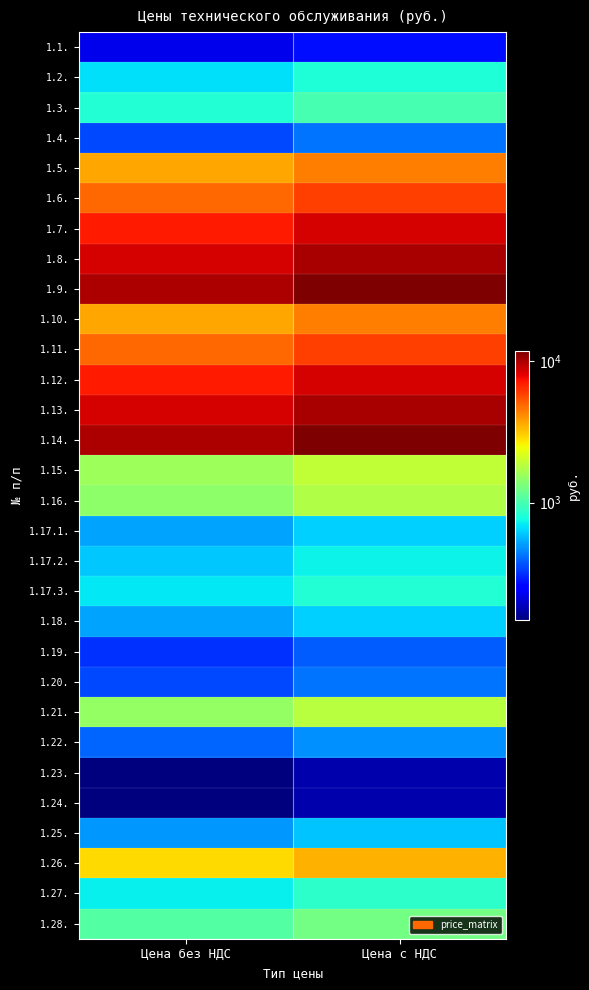

Reading left to right, list all the values displayed in this chart.

1.1.: Цена без НДС=225.0	Цена с НДС=270.0
1.2.: Цена без НДС=675.0	Цена с НДС=810.0
1.3.: Цена без НДС=830.0	Цена с НДС=996.0
1.4.: Цена без НДС=351.7	Цена с НДС=422.0
1.5.: Цена без НДС=3657.5	Цена с НДС=4389.0
1.6.: Цена без НДС=4923.3	Цена с НДС=5908.0
1.7.: Цена без НДС=7032.5	Цена с НДС=8439.0
1.8.: Цена без НДС=8439.2	Цена с НДС=10127.0
1.9.: Цена без НДС=9845.8	Цена с НДС=11815.0
1.10.: Цена без НДС=3657.5	Цена с НДС=4389.0
1.11.: Цена без НДС=4923.3	Цена с НДС=5908.0
1.12.: Цена без НДС=7032.5	Цена с НДС=8439.0
1.13.: Цена без НДС=8439.2	Цена с НДС=10127.0
1.14.: Цена без НДС=9845.8	Цена с НДС=11815.0
1.15.: Цена без НДС=1578.3	Цена с НДС=1894.0
1.16.: Цена без НДС=1462.5	Цена с НДС=1755.0
1.17.1.: Цена без НДС=520.0	Цена с НДС=624.0
1.17.2.: Цена без НДС=605.0	Цена с НДС=726.0
1.17.3.: Цена без НДС=689.2	Цена с НДС=827.0
1.18.: Цена без НДС=520.0	Цена с НДС=624.0
1.19.: Цена без НДС=316.7	Цена с НДС=380.0
1.20.: Цена без НДС=351.7	Цена с НДС=422.0
1.21.: Цена без НДС=1512.5	Цена с НДС=1815.0
1.22.: Цена без НДС=394.2	Цена с НДС=473.0
1.23.: Цена без НДС=147.5	Цена с НДС=177.0
1.24.: Цена без НДС=147.5	Цена с НДС=177.0
1.25.: Цена без НДС=496.7	Цена с НДС=596.0
1.26.: Цена без НДС=2876.7	Цена с НДС=3452.0
1.27.: Цена без НДС=718.3	Цена с НДС=862.0
1.28.: Цена без НДС=1060.0	Цена с НДС=1272.0